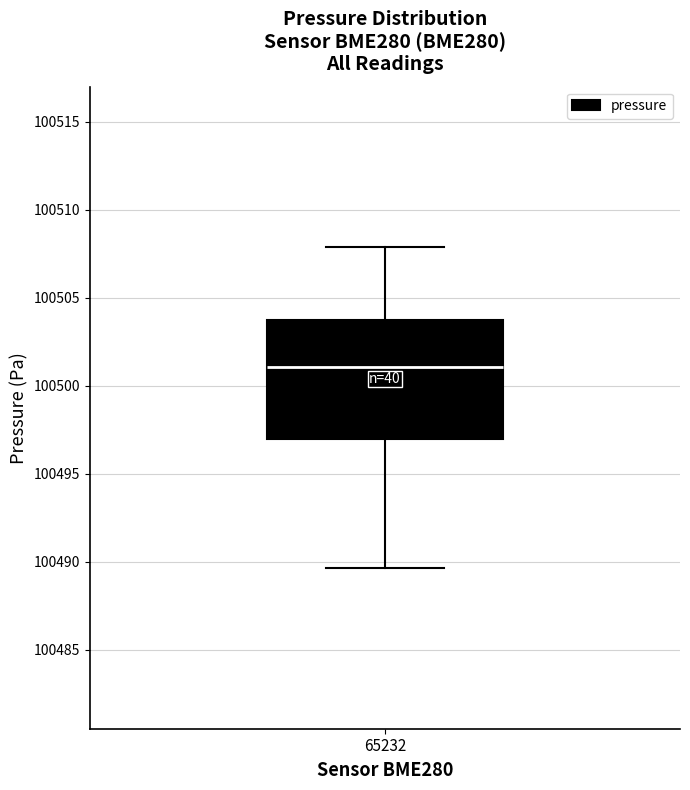

Where does the lower whisker of the box at x = 65232 end on the y-axis? The values are not printed on the chart, so give them approximately, as read against the axis.

100489.5